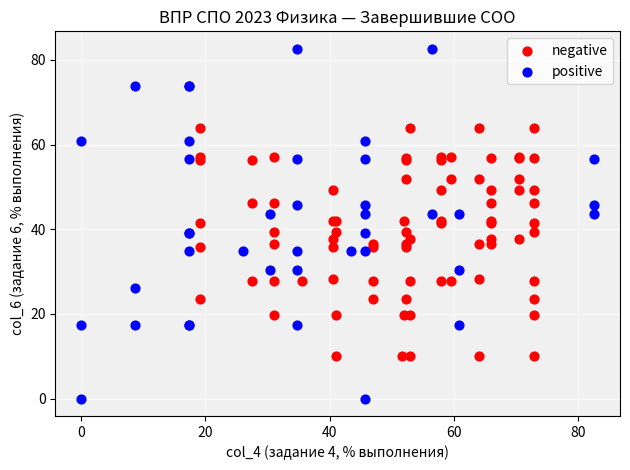

Which series has the largest Y range (max minus min)?

positive